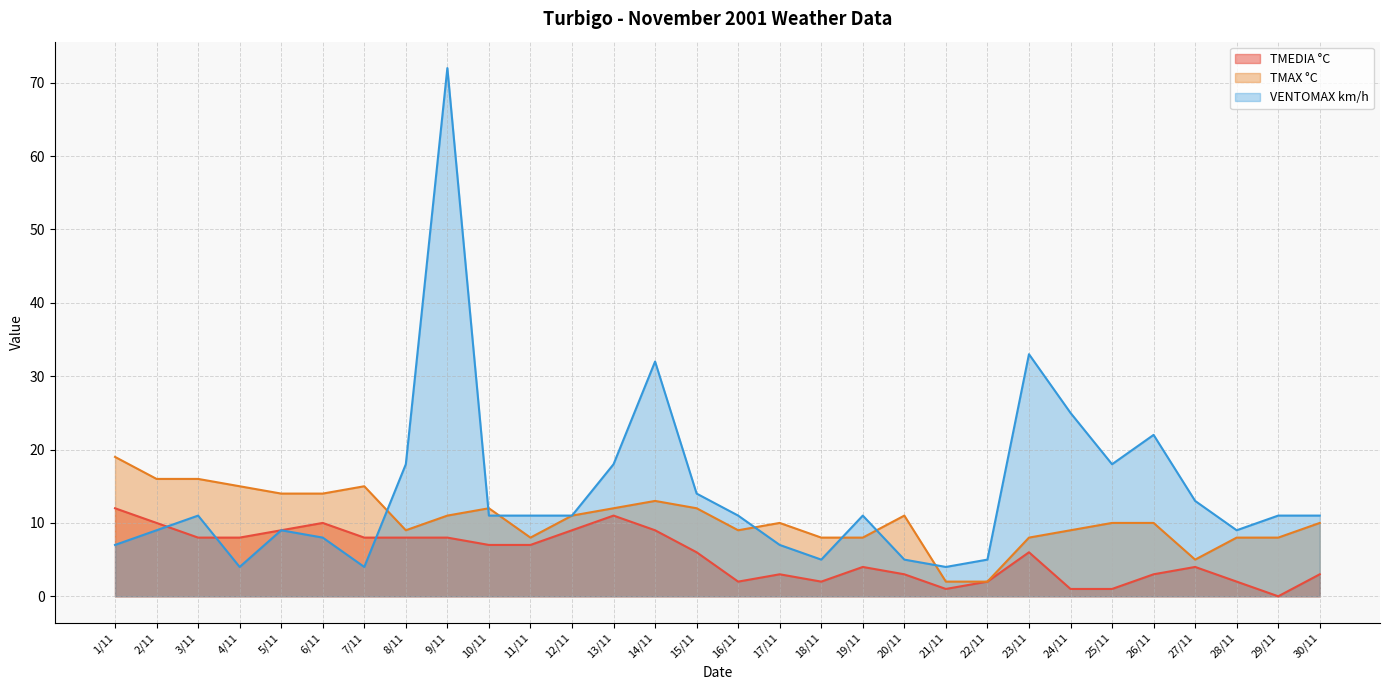

What is the difference between the VENTOMAX km/h values at 20/11 and 21/11?

1